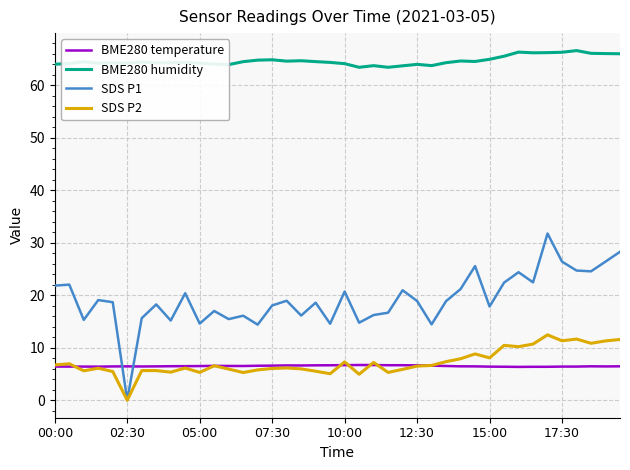

True or false: SDS P2 and BME280 humidity intersect in this chart.

False